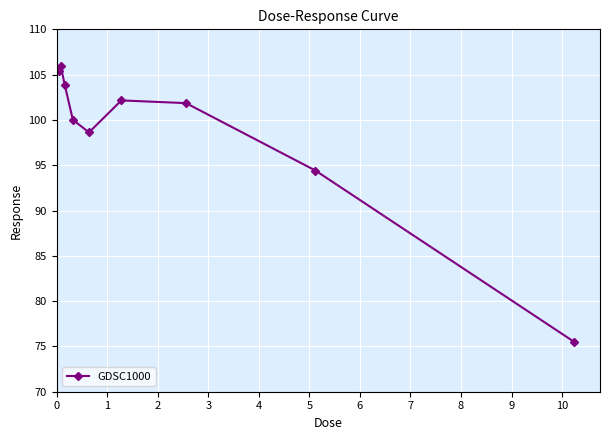

What is the difference between the maximum and minimum values?

30.4